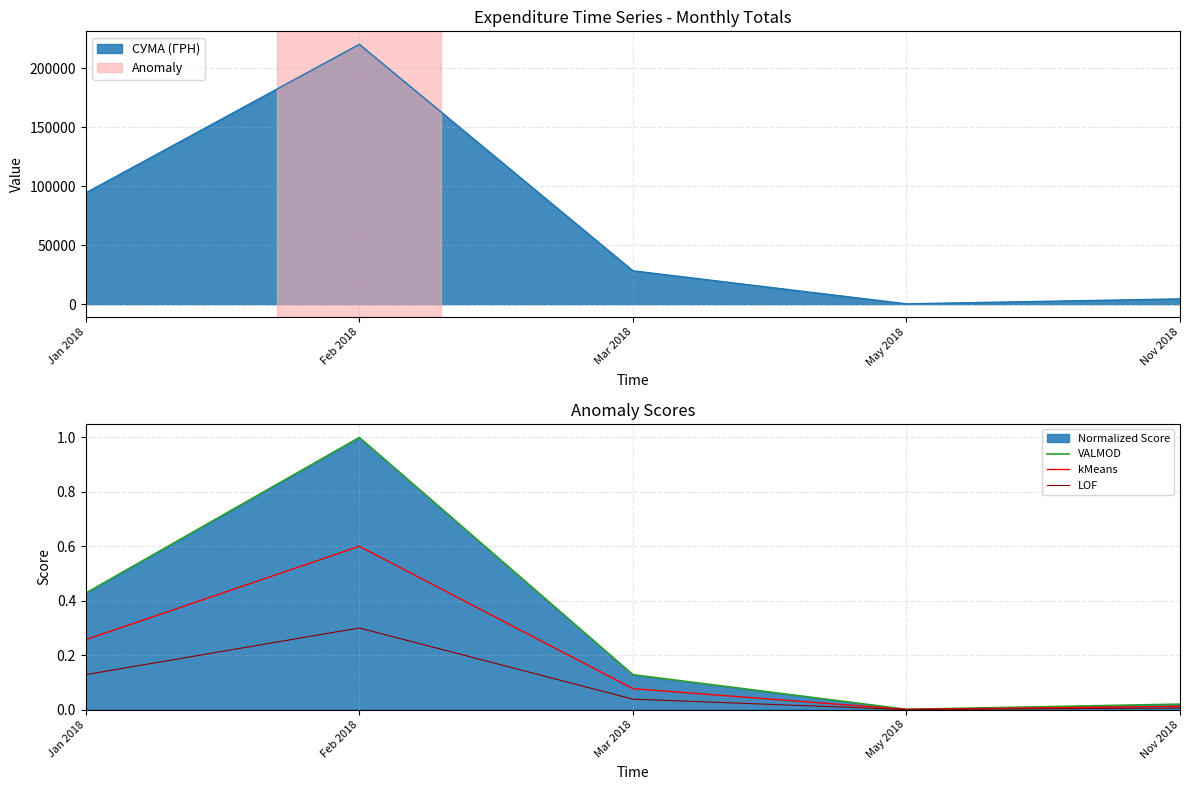

Rank the series by their maximum value, from highest to lowest.

VALMOD, kMeans, LOF